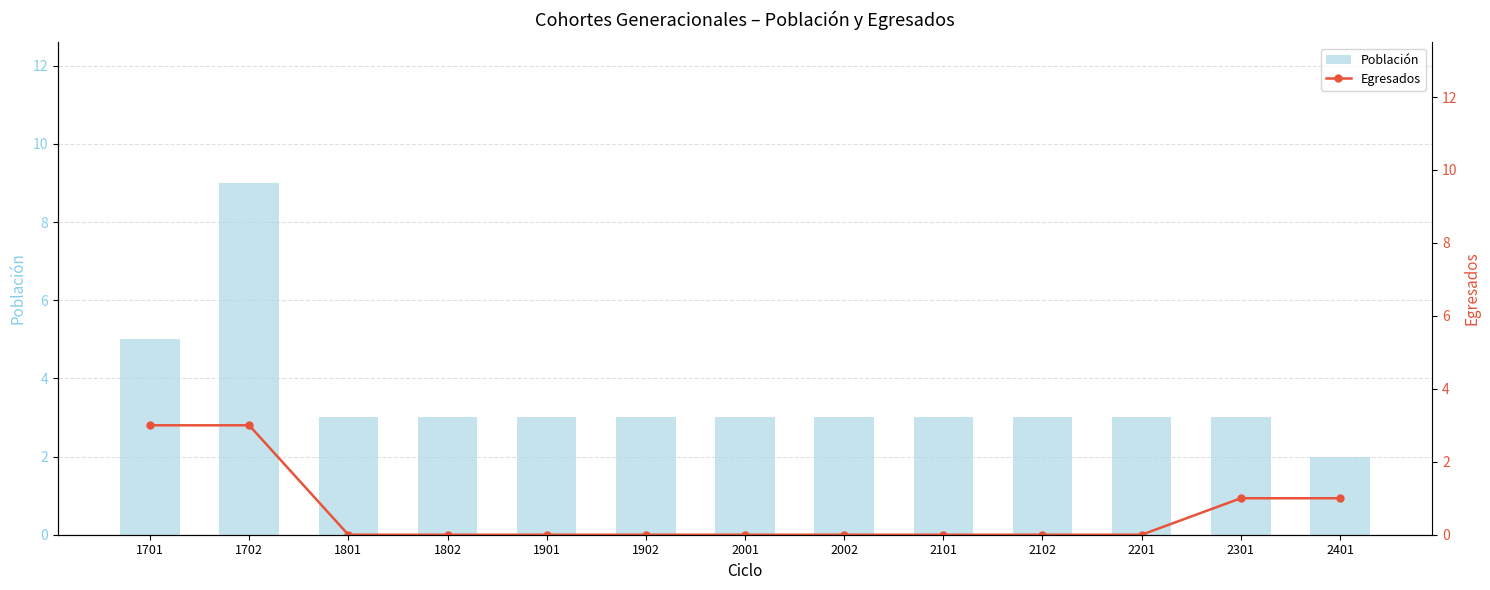

Between 1802 and 2001, which is larger?

1802